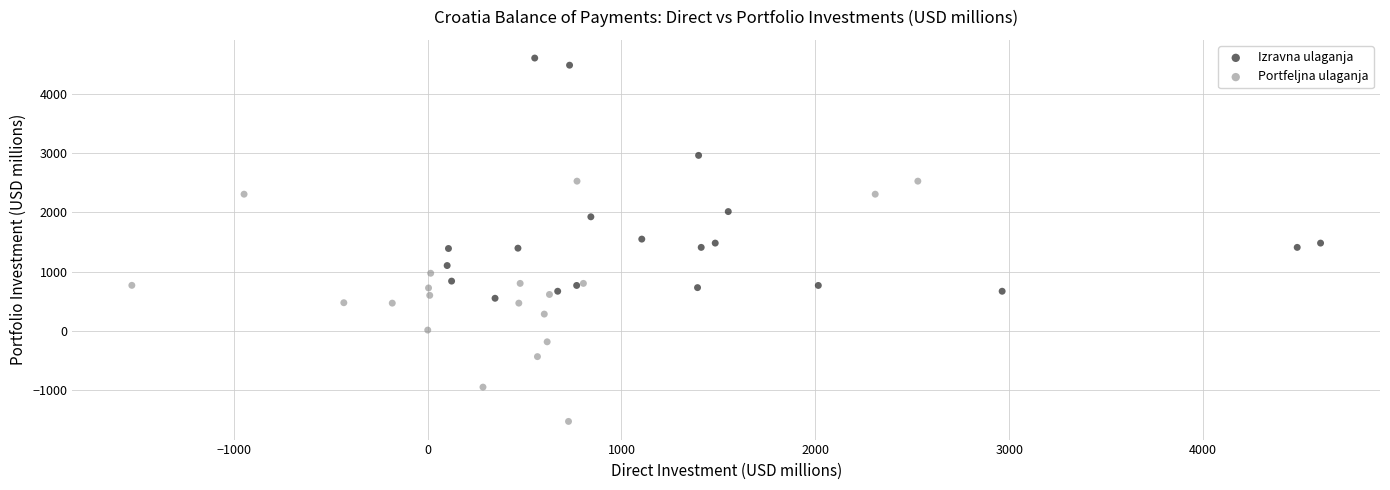

Which series contains the highest Y value?

Izravna ulaganja